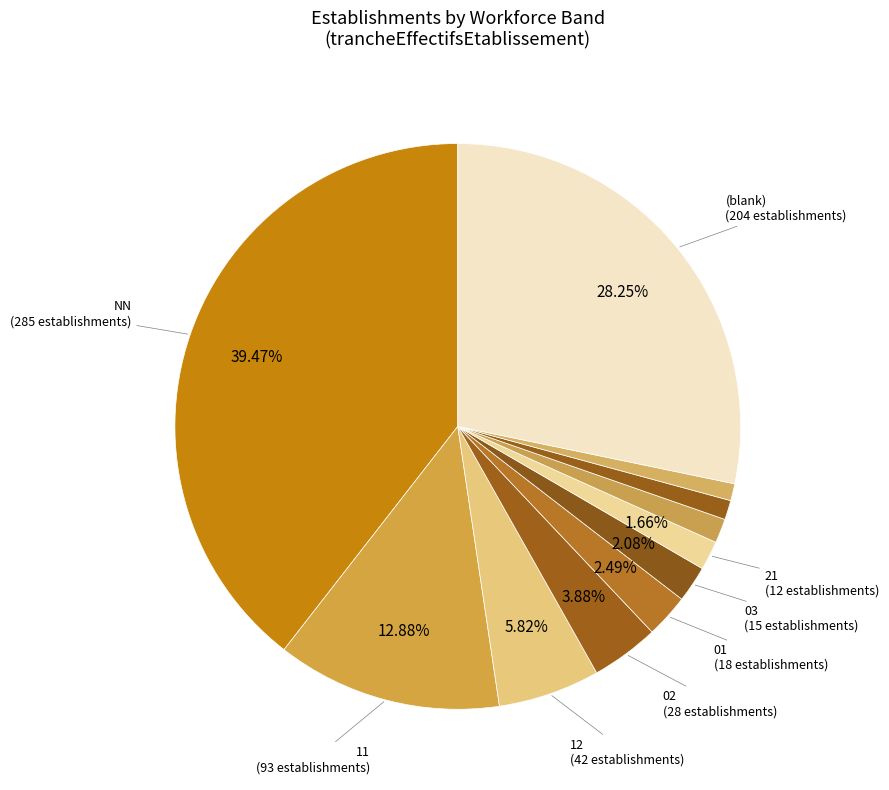

Which slice is the smallest?

31